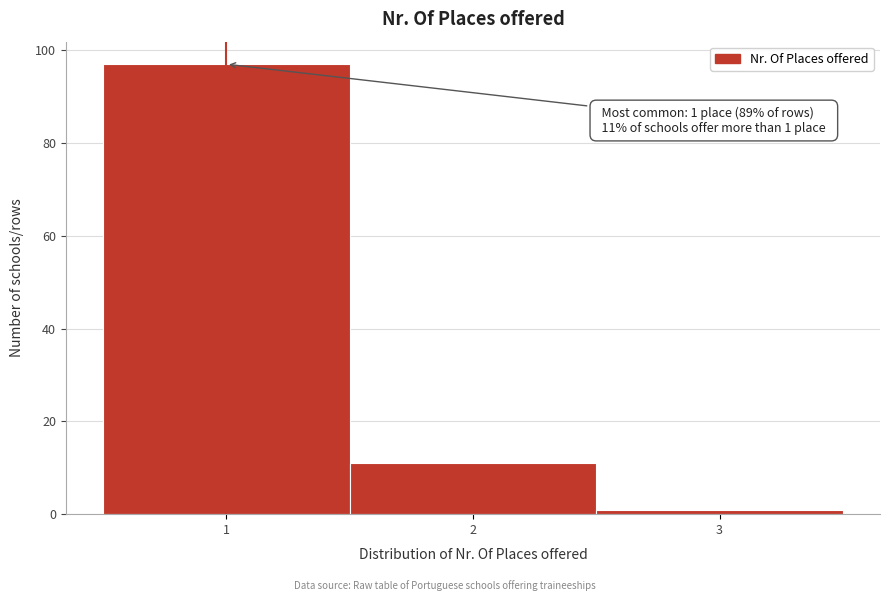

Which range on the x-axis has the tallest bar?

0.5 to 1.5